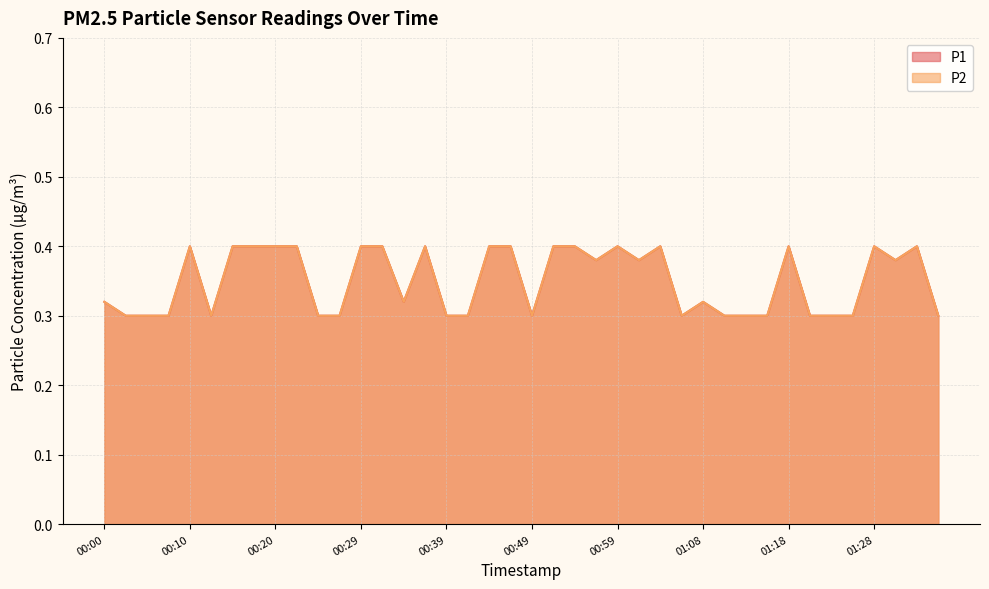

How many P2 values are between 0 and 1?

40